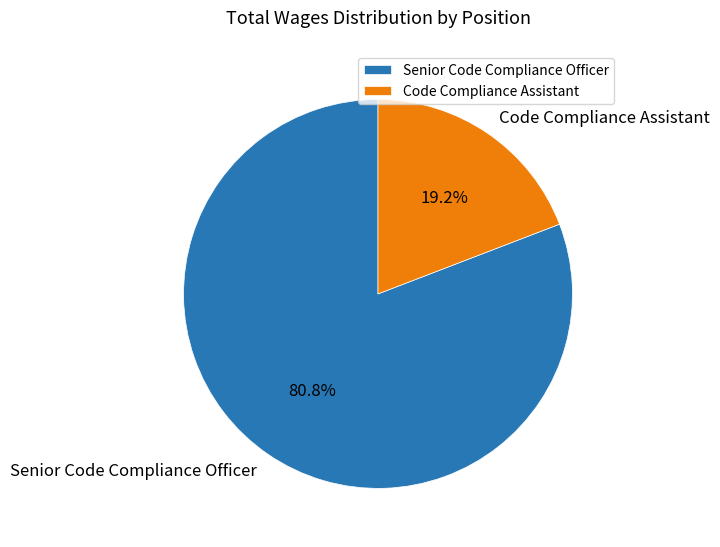

To the nearest percent, what percentage of the pie is Code Compliance Assistant?

19%